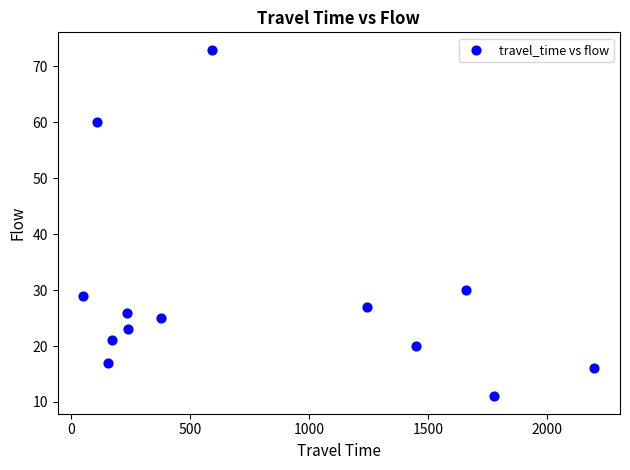

What is the range of Y values (max minus min)?

62